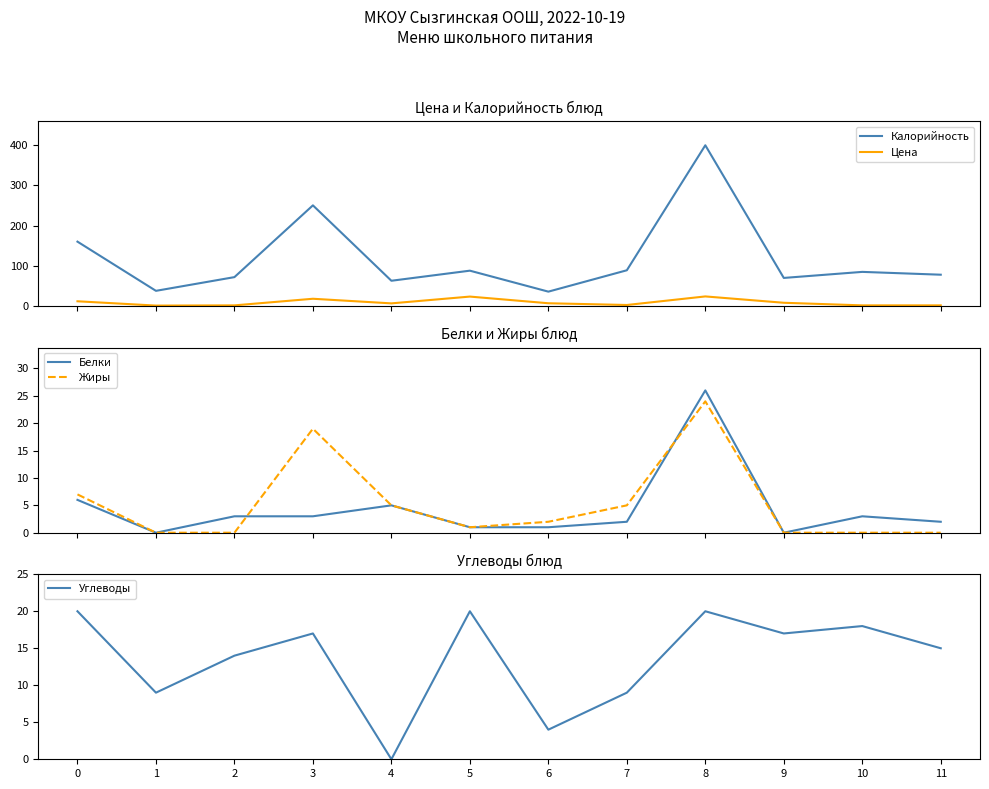

Which series ends up on top after the final intersection of Цена and Углеводы?

Углеводы